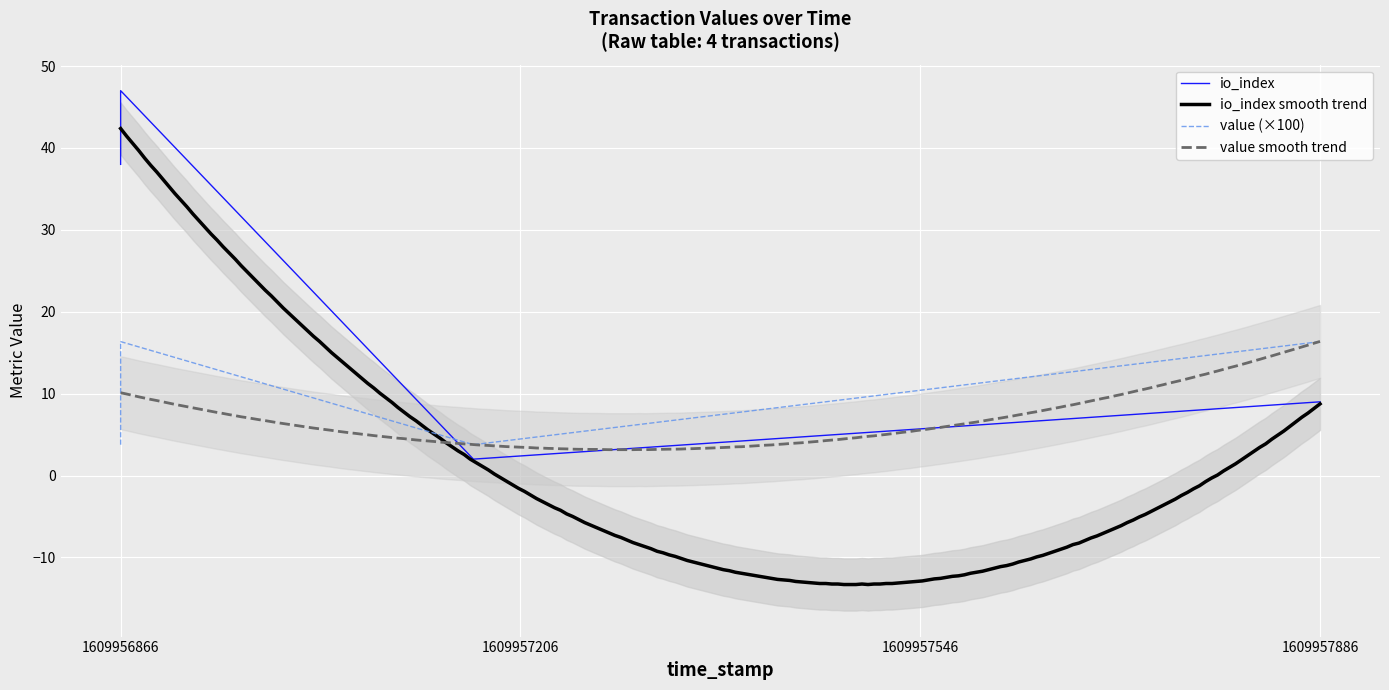

Rank the series at 1 from highest to lowest value.

value, io_index